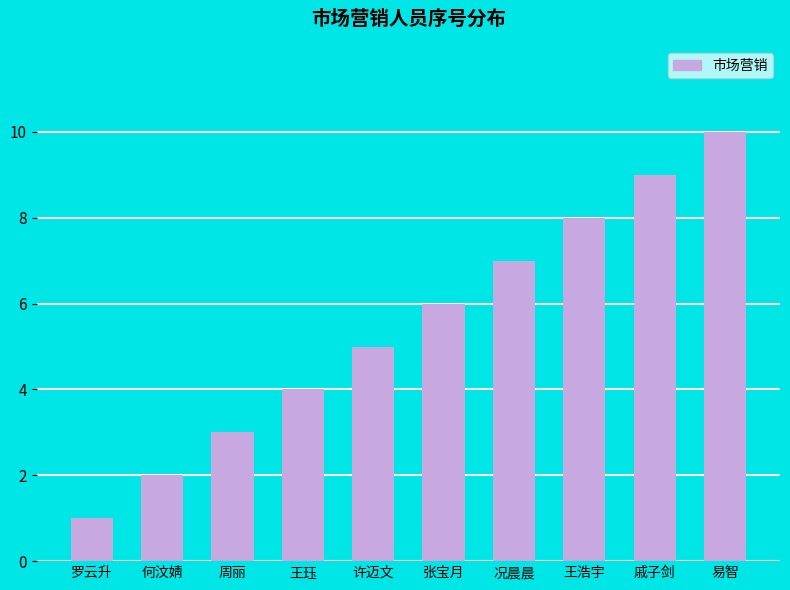

Reading right to left, what are all the values shown in this chart?

易智=10	戚子剑=9	王浩宇=8	况晨晨=7	张宝月=6	许迈文=5	王珏=4	周丽=3	何汶婧=2	罗云升=1